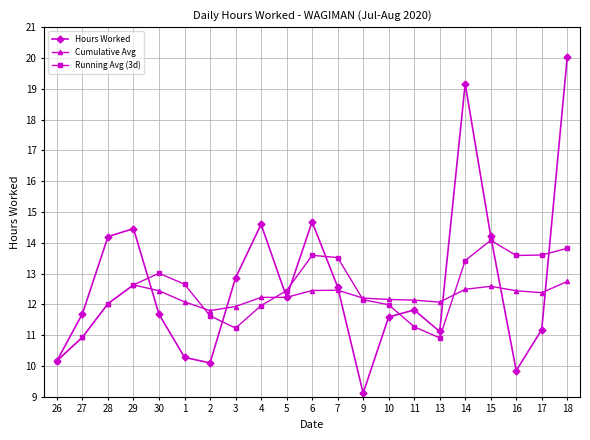

What is the sum of the Running Avg (3d) values at 10 and 11?

23.3